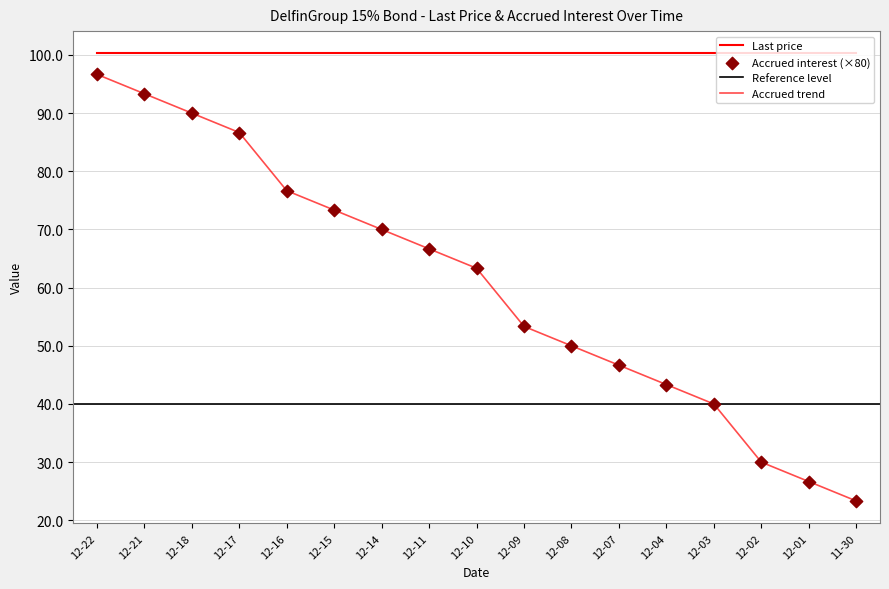

Which has a higher value, 12-07 or 12-15?

12-15